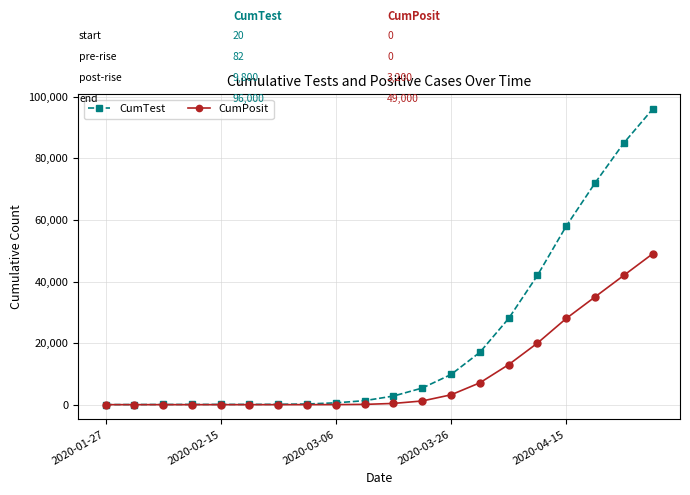

Rank the series by their average value, from lowest to highest.

CumPosit, CumTest